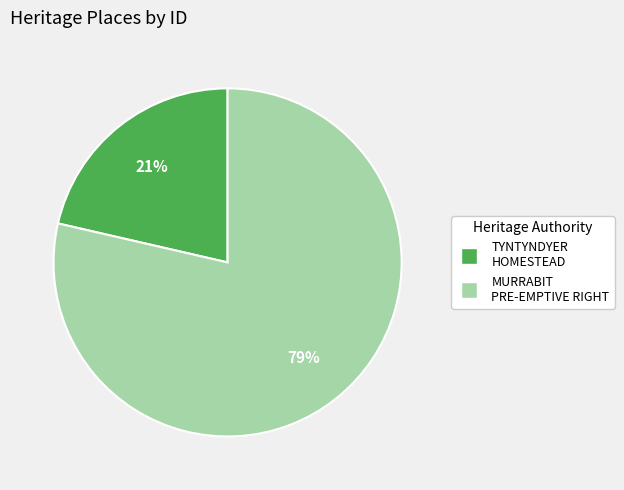

How many slices are in this pie chart?

2